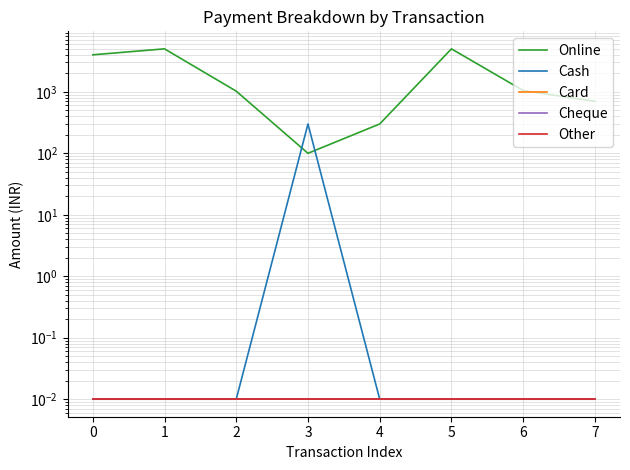

True or false: Cheque has more than 0 points higher than both neighbors.

False